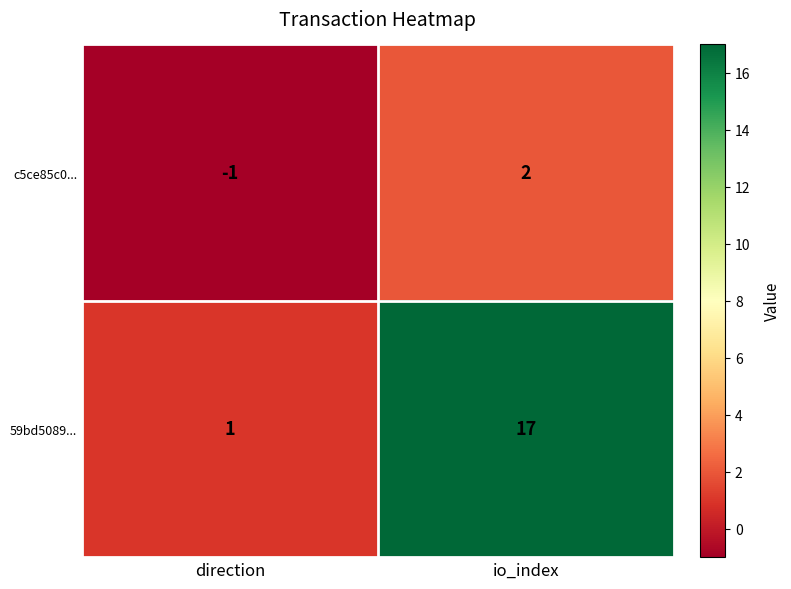

The value of c5ce85c0... at io_index is 2. True or false?

True